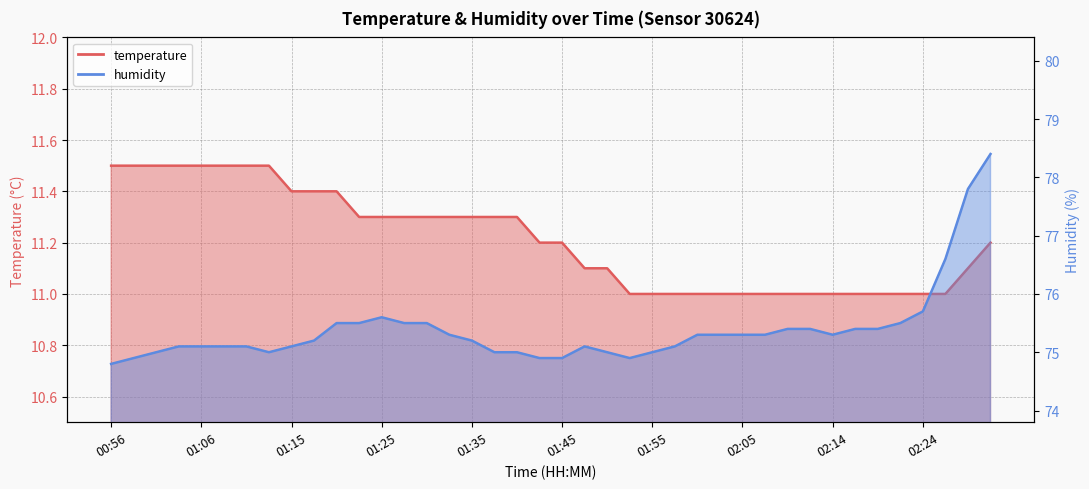

At how many categories does at least one series exceed 15?

40